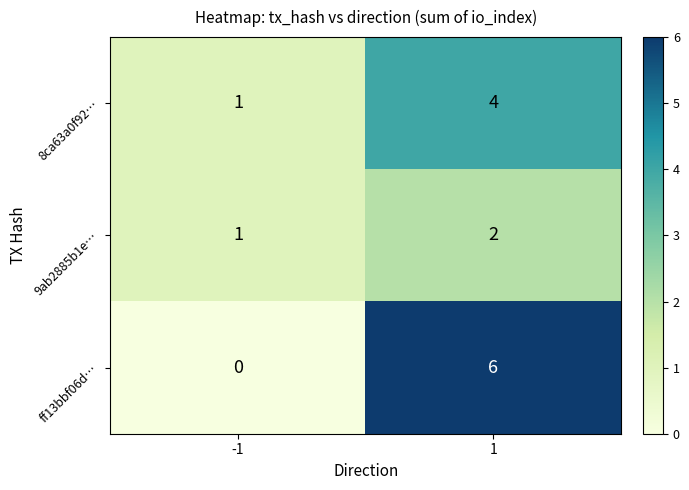

What is the difference between the maximum and minimum values in the ff13bbf06d… series?

6